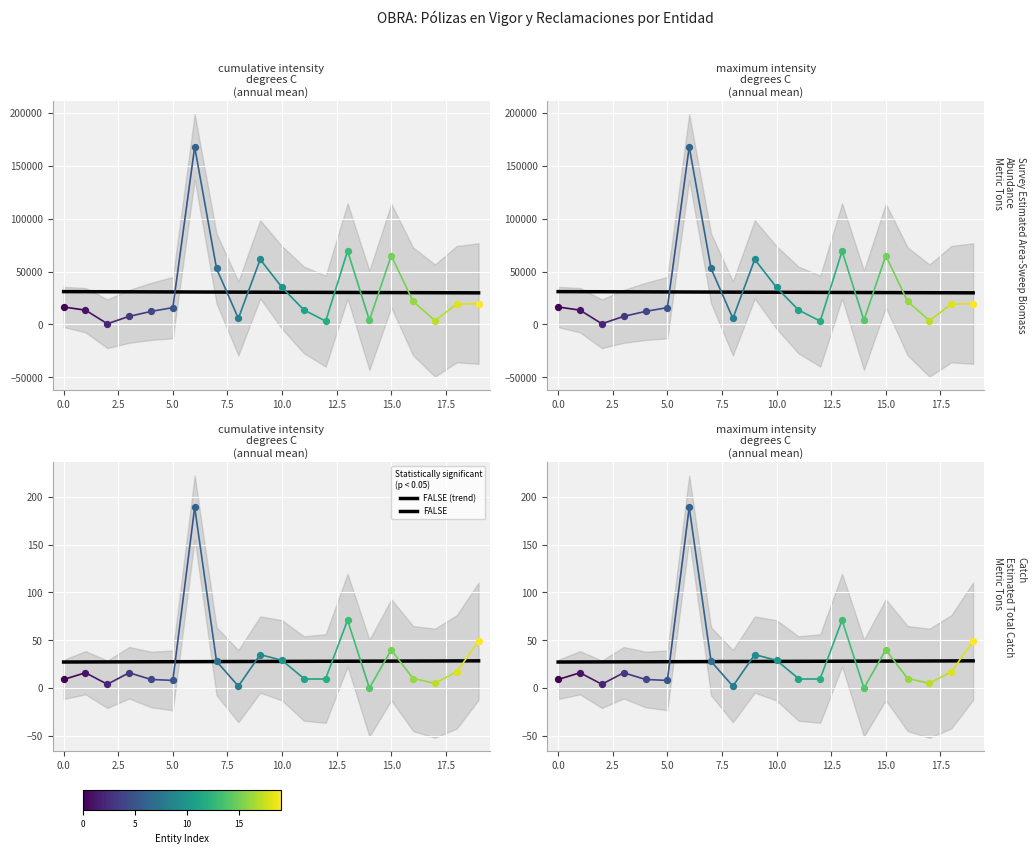

What is the ratio of the value at 19 to the value at 17.5?

1.0